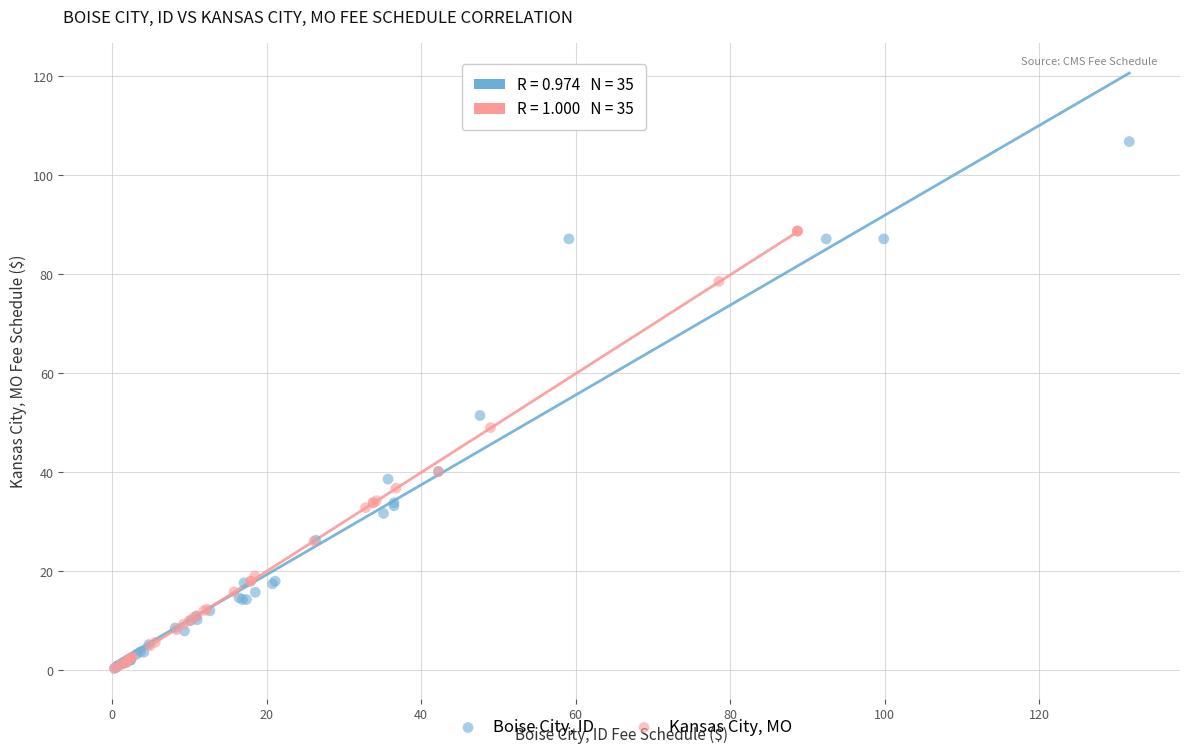

What are all the series names shown in the legend?

Boise City, ID, Kansas City, MO